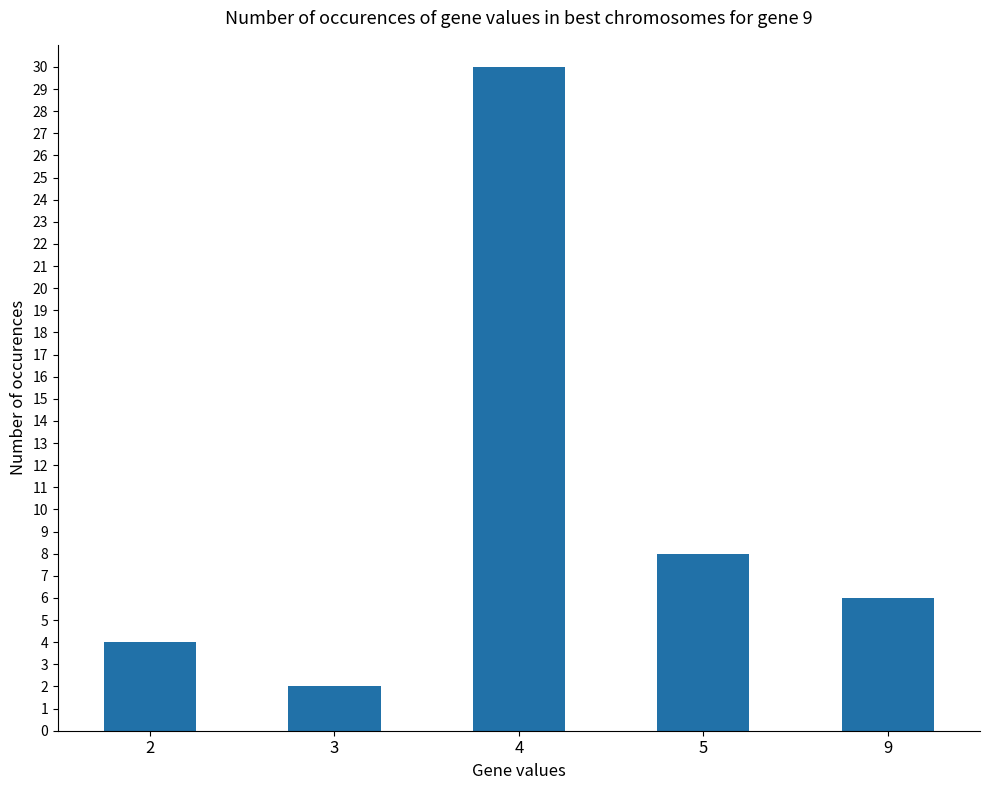

Reading right to left, transcribe all the data shown in this chart.

9=6	5=8	4=30	3=2	2=4